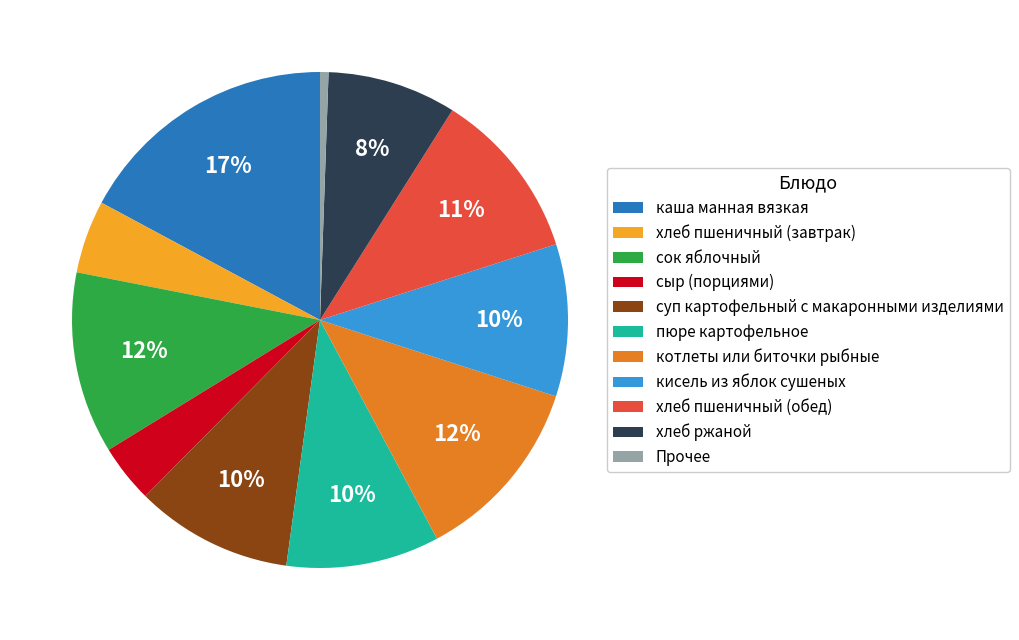

Is it true that хлеб пшеничный (обед) is 1% of the pie?

False